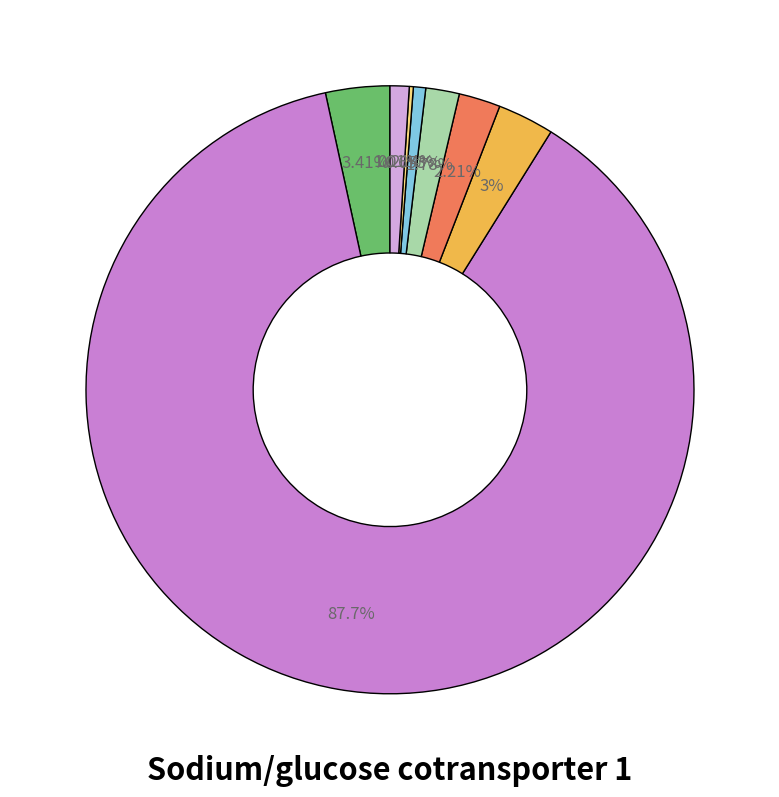

Is there a majority slice in this chart?

Yes